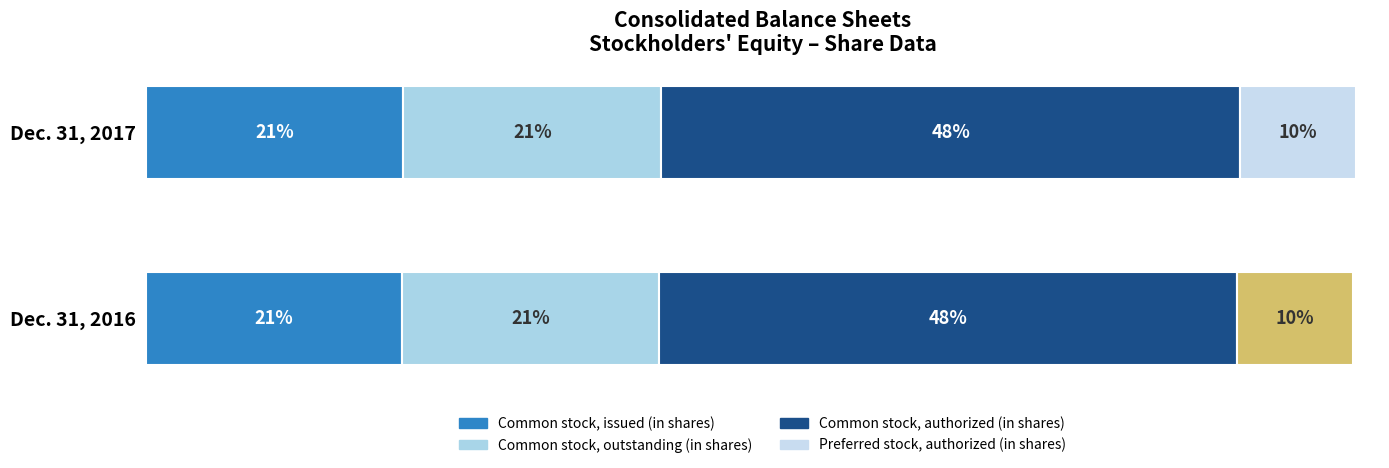

What is the difference between the maximum and minimum values in the Dec. 31, 2017 series?

80000000